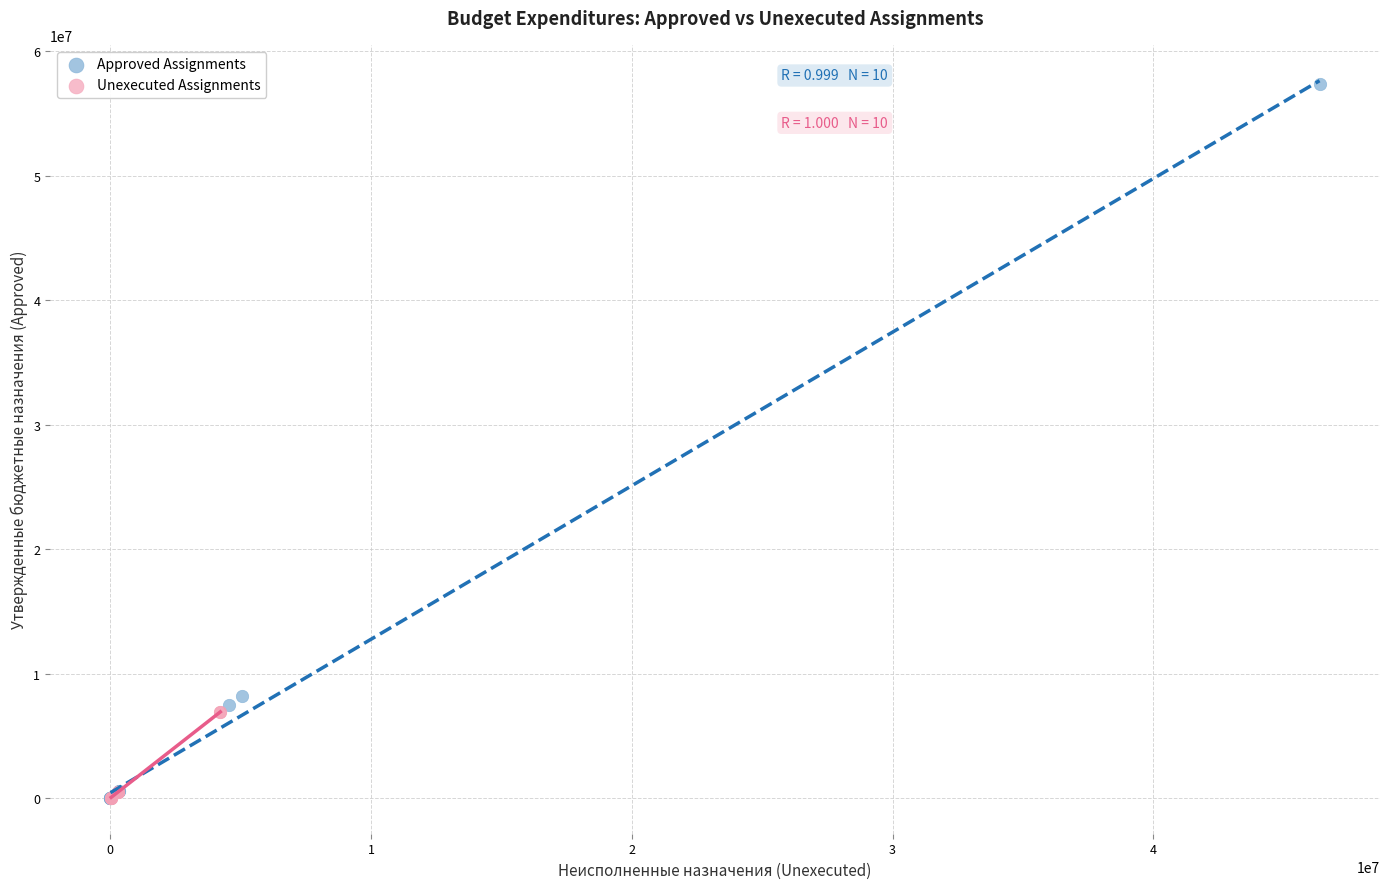

Which series has the largest Y range (max minus min)?

Approved Assignments